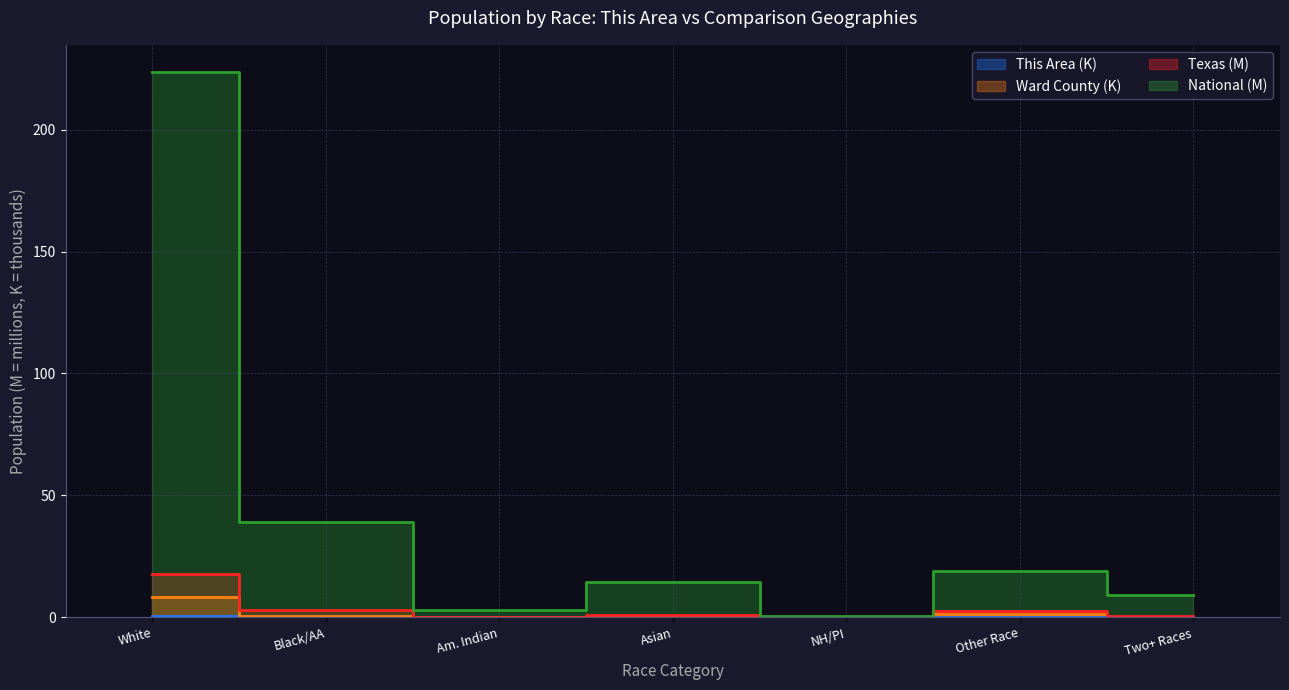

What is the difference between the This Area values at Two+ Races and White?

0.4